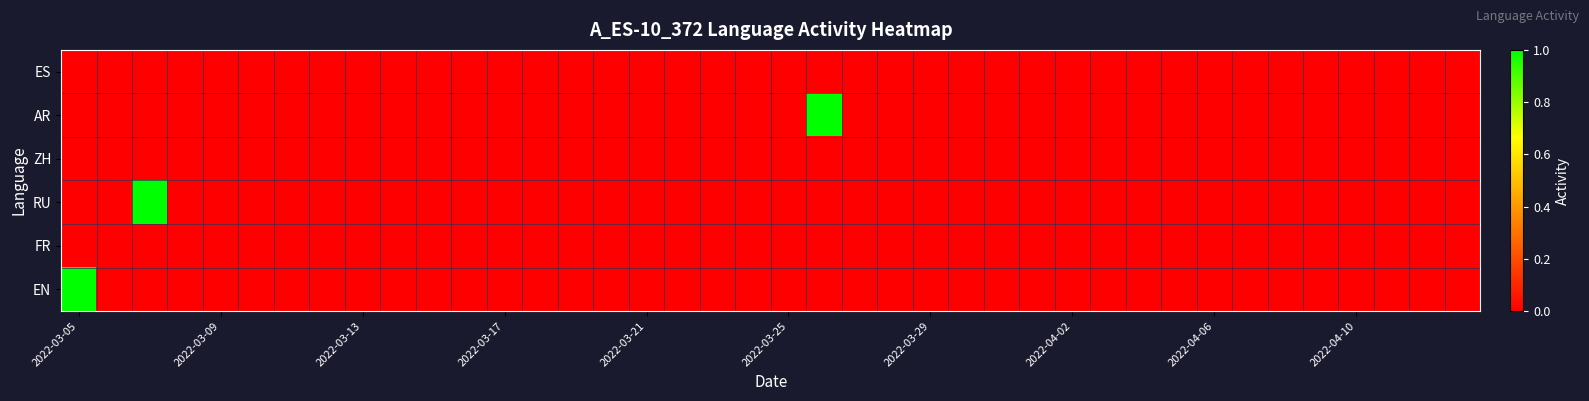

List the series in order of their peak value, lowest first.

ES, ZH, FR, AR, RU, EN